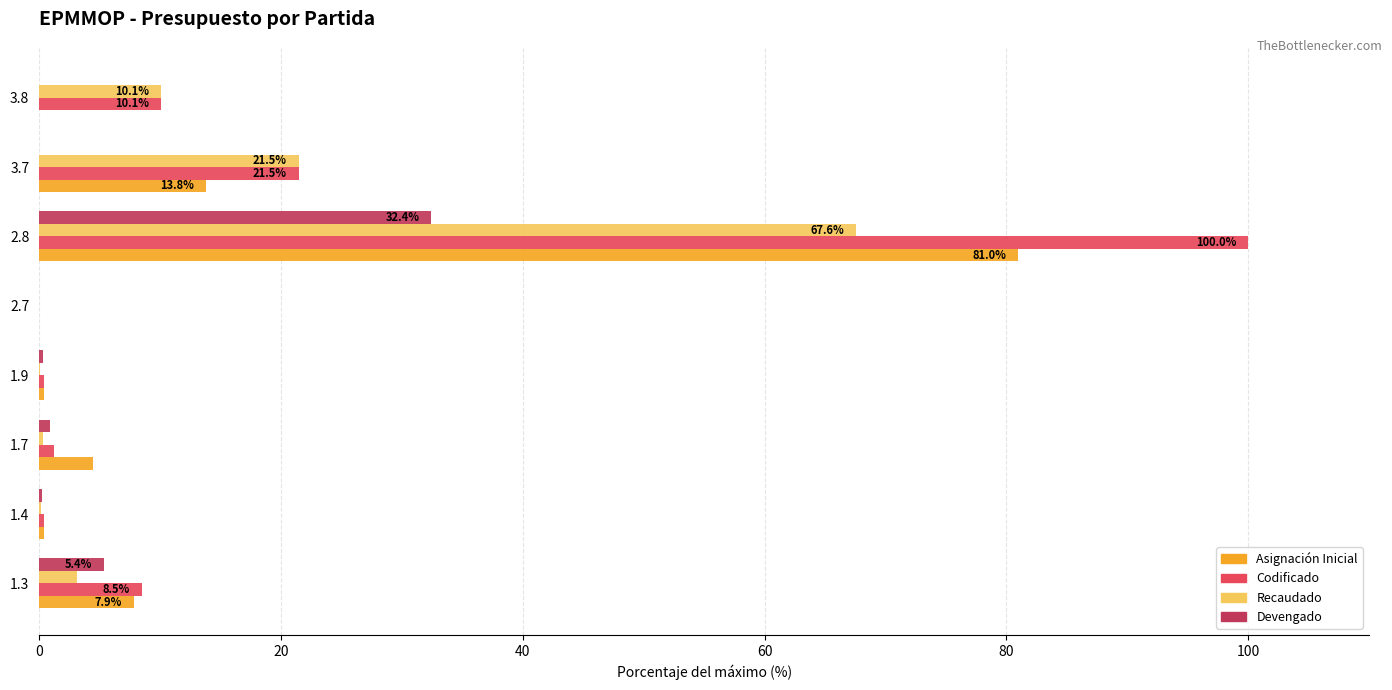

Which series has the largest range (max minus min)?

Codificado